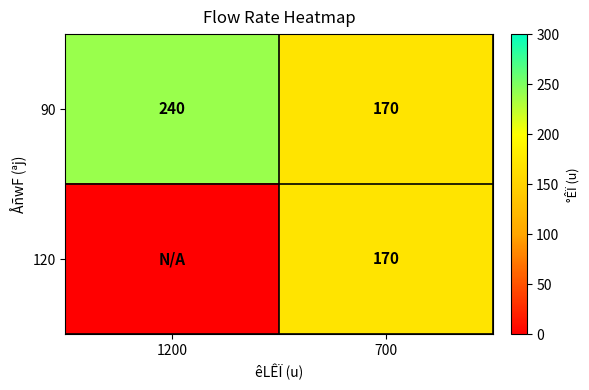

How many data points does each series have?

2